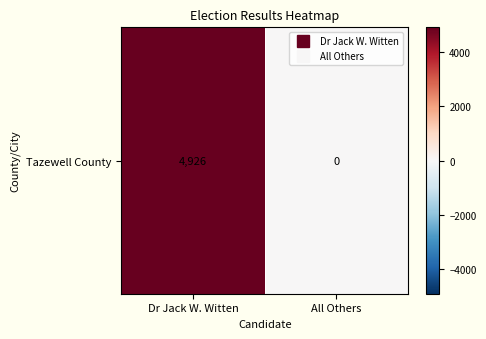

List the labels in order of value, smallest first.

All Others, Dr Jack W. Witten